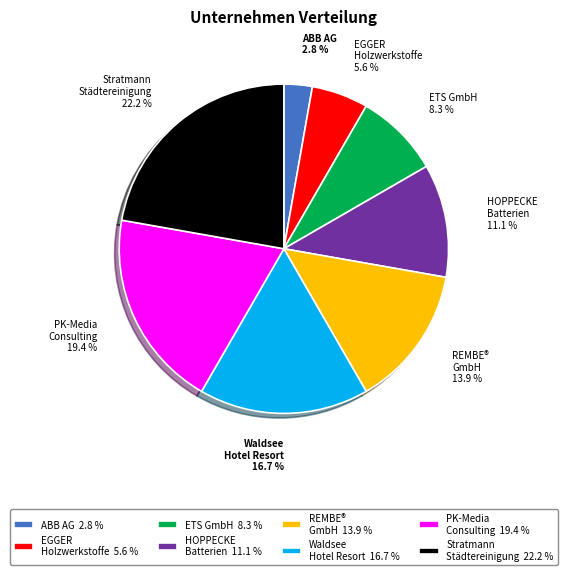

Is there a majority slice in this chart?

No